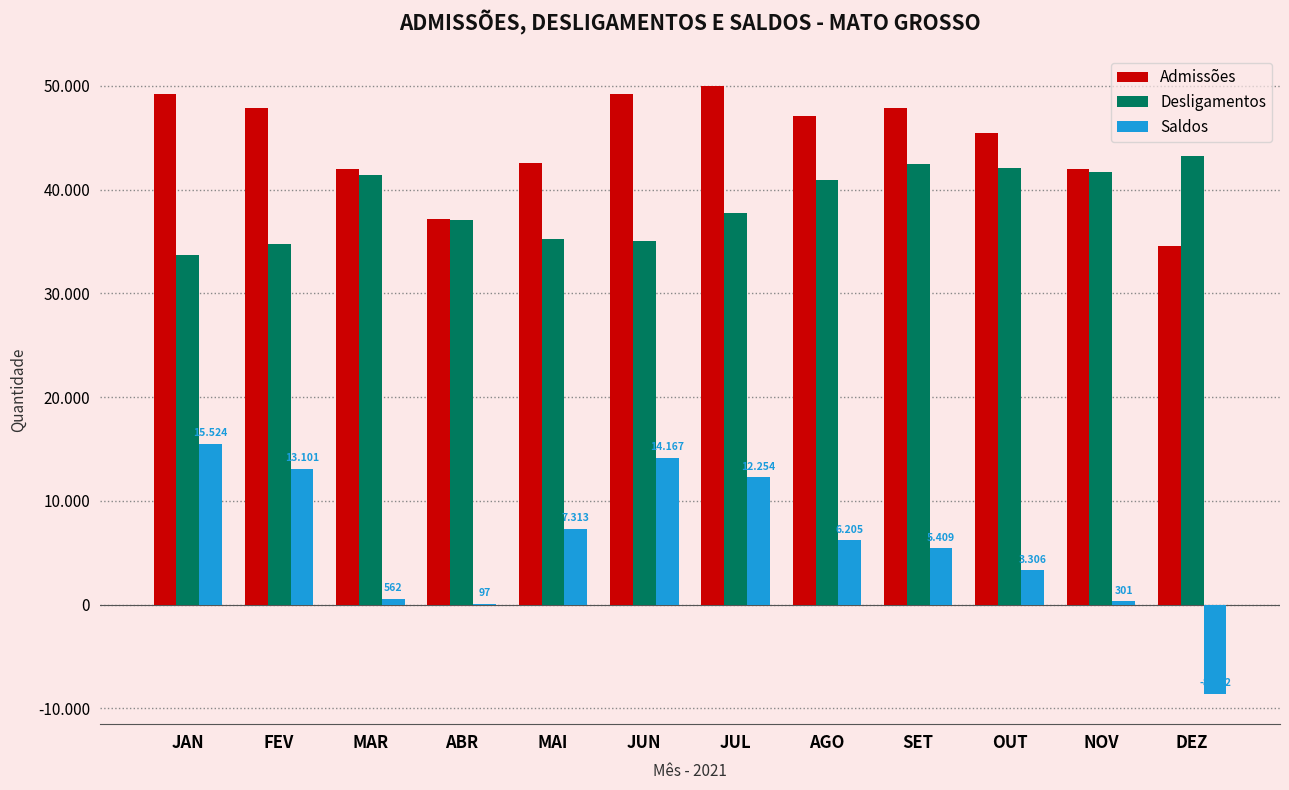

Is it true that Admissões equals 17929 at JUL?

False